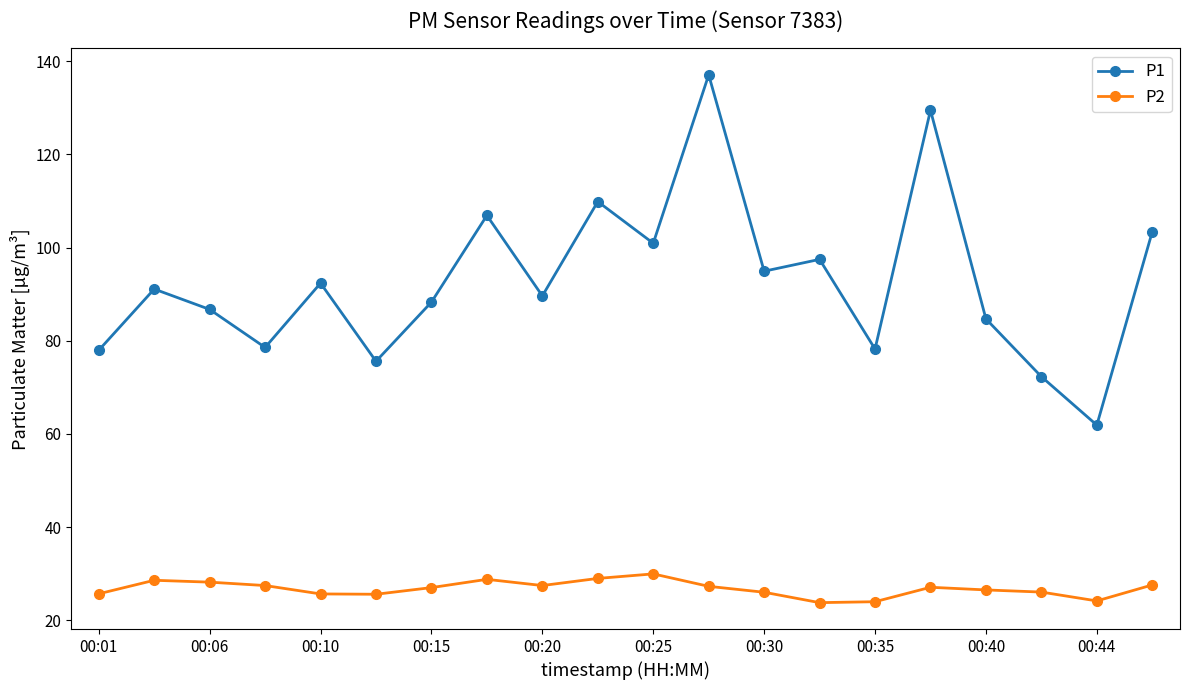

Which series has the largest range (max minus min)?

P1